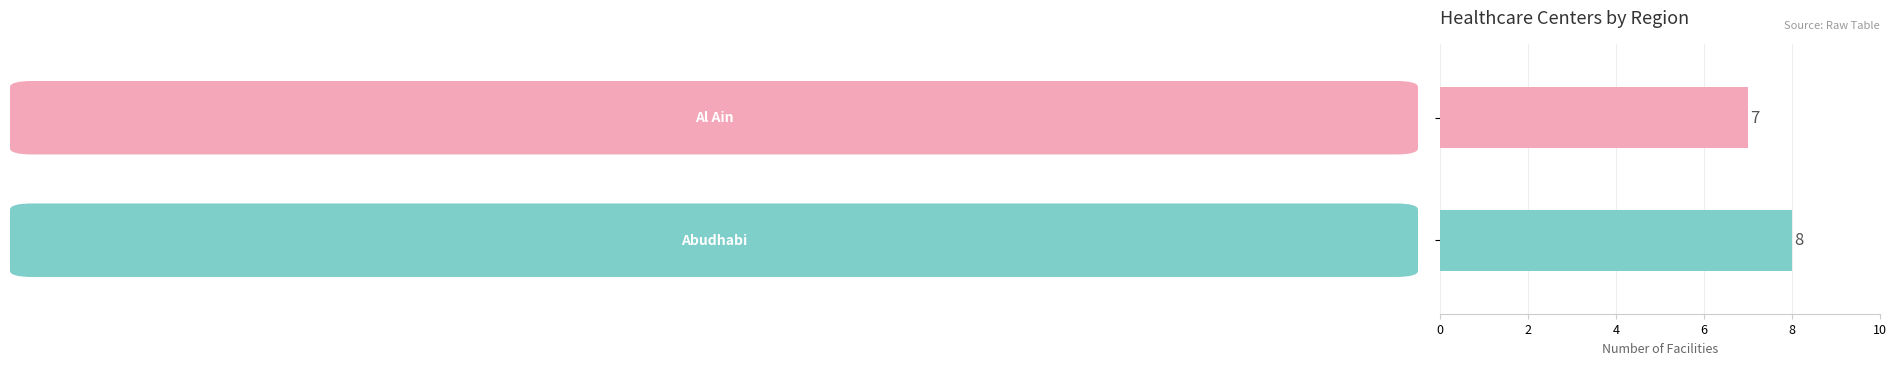

What is the minimum value shown in the chart?

7